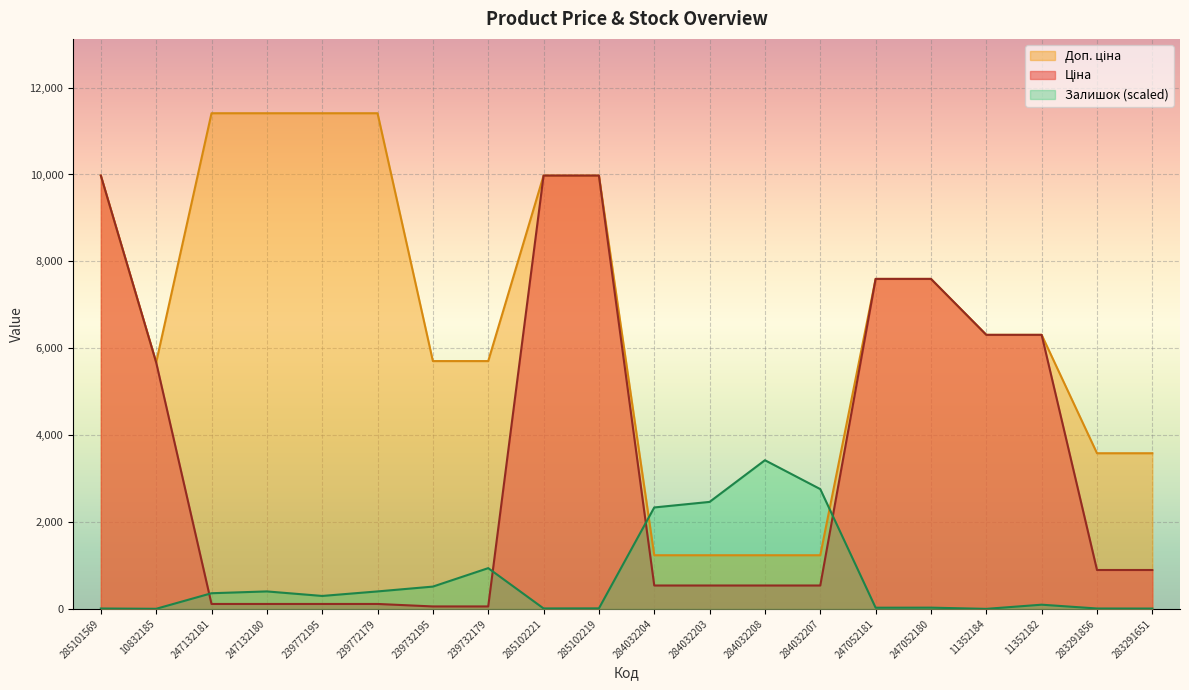

Reading left to right, list all the values displayed in this chart.

Ціна: 9975.0	5673.8	114.1	114.1	114.1	114.1	57.0	57.0	9975.0	9975.0	539.0	539.0	539.0	539.0	7596.5	7596.5	6308.8	6308.8	895.9	895.9
Доп. ціна: 9975.0	5673.8	11410.0	11410.0	11410.0	11410.0	5705.0	5705.0	9975.0	9975.0	1235.4	1235.4	1235.4	1235.4	7596.5	7596.5	6308.8	6308.8	3583.6	3583.6
Залишок: 9.7	2.8	361.0	402.7	298.6	402.7	513.8	938.7	11.1	12.5	2335.7	2463.4	3423.0	2757.8	27.8	29.2	1.4	97.2	9.7	8.3